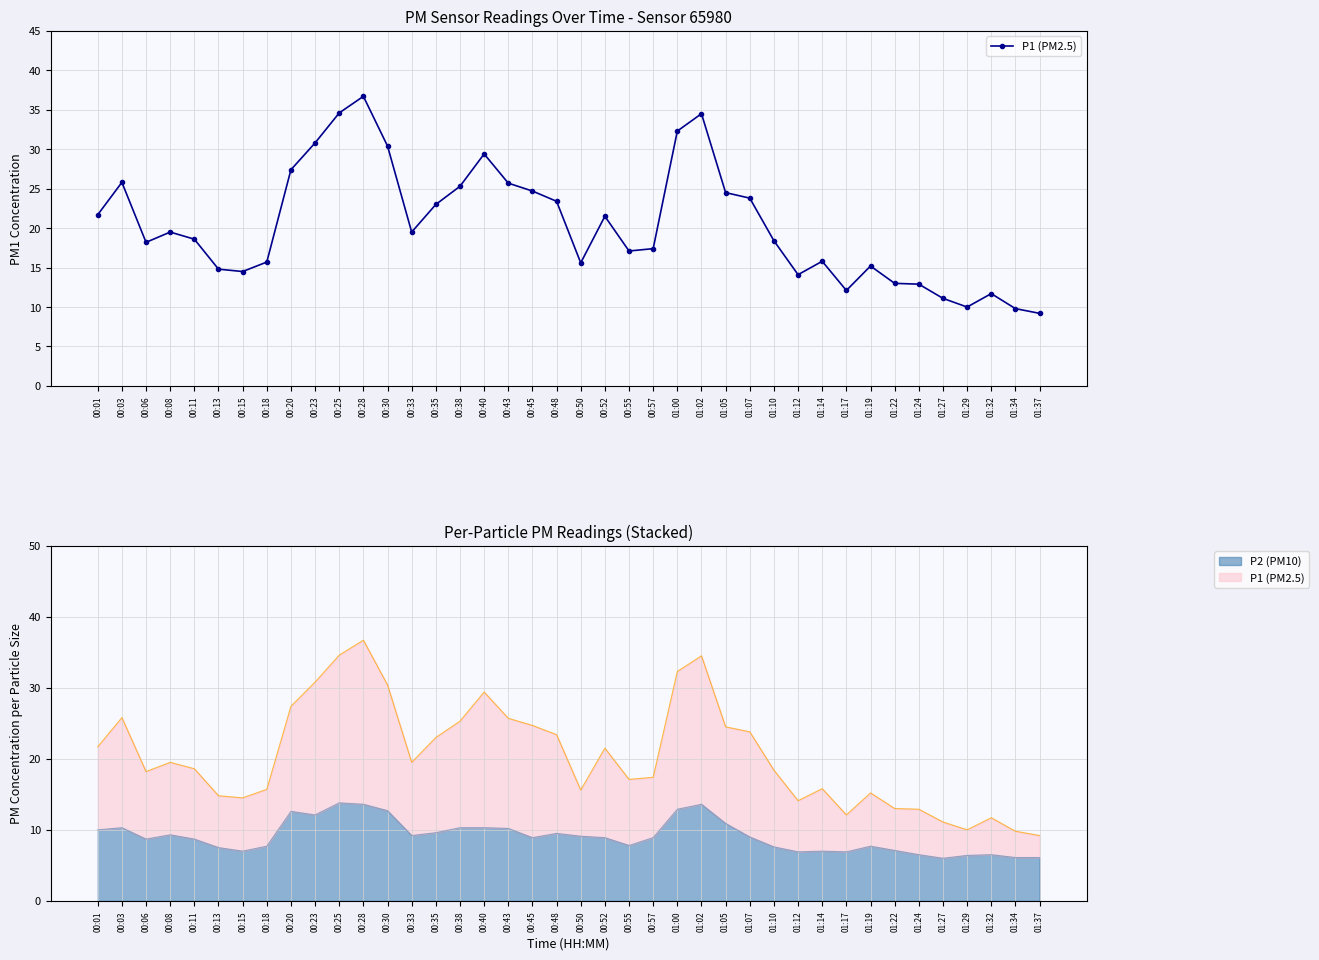

Reading right to left, what are all the values shown in this chart?

9.2	9.8	11.7	10.0	11.1	12.9	13.0	15.2	12.1	15.8	14.1	18.4	23.8	24.5	34.5	32.3	17.4	17.1	21.5	15.6	23.4	24.7	25.7	29.4	25.3	23.0	19.5	30.4	36.7	34.6	30.8	27.4	15.7	14.5	14.8	18.6	19.5	18.2	25.8	21.7